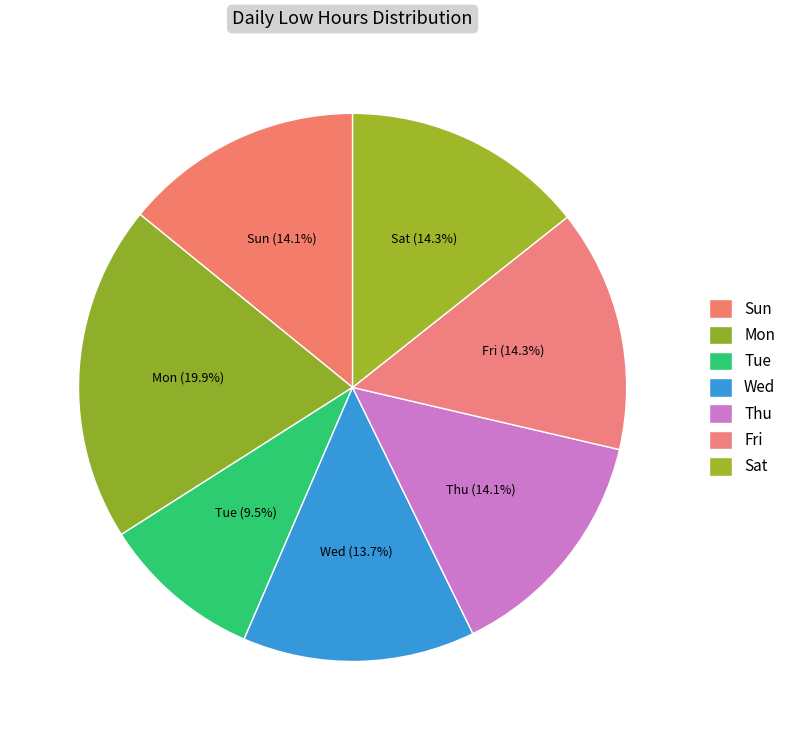

Does any single category account for the majority?

No